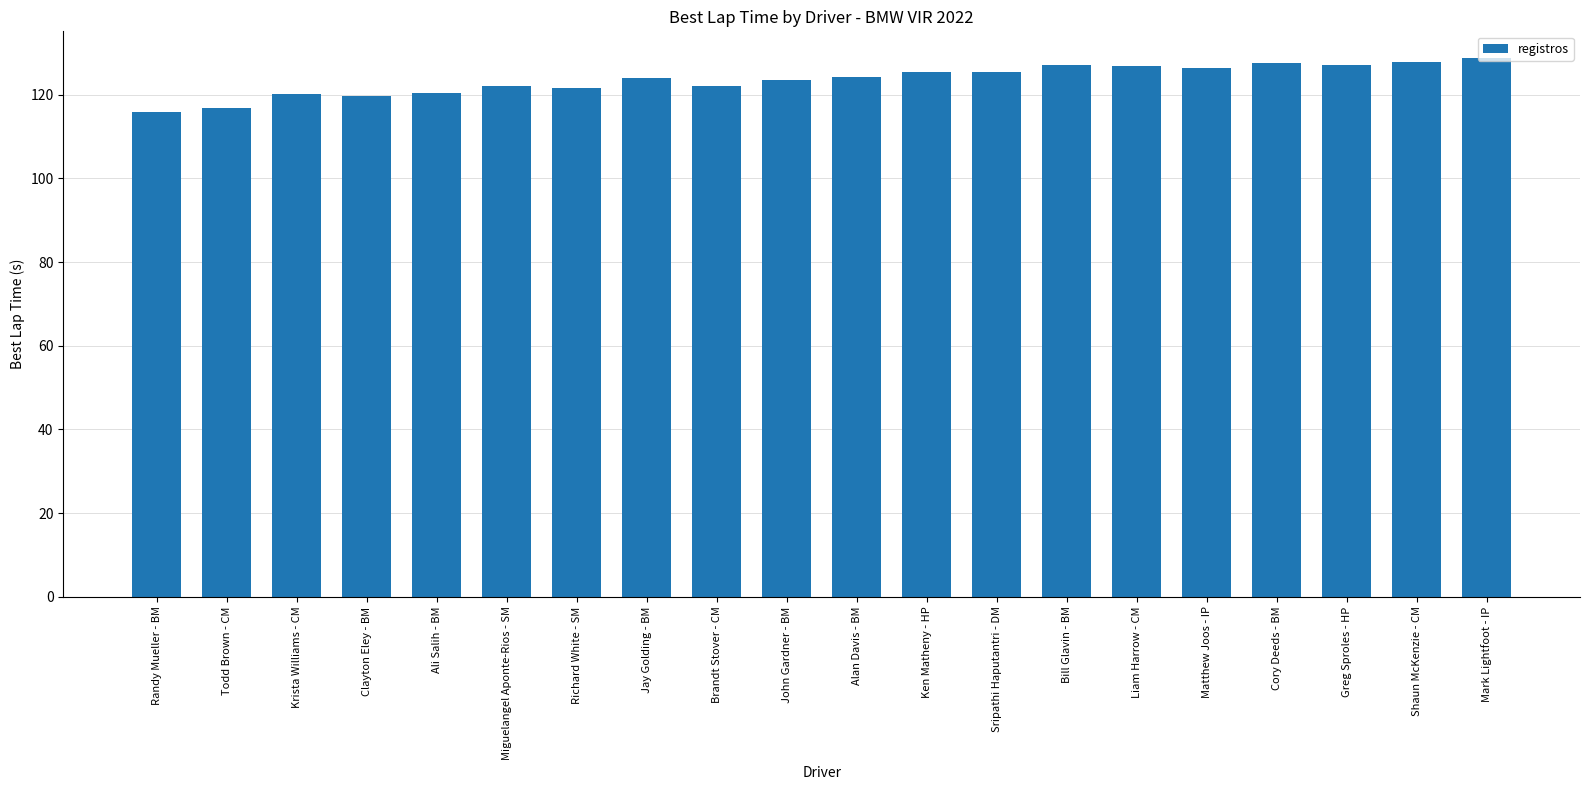

How many data points does each series have?

20